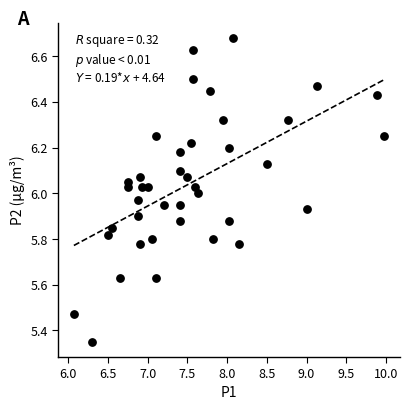

What is the range of X values (max minus min)?

3.9